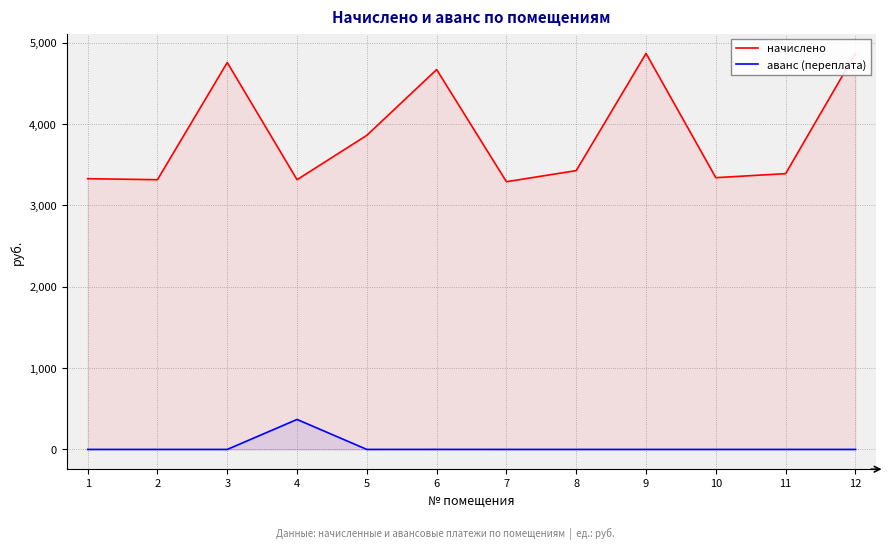

What is the lowest value of the начислено series?

3291.3